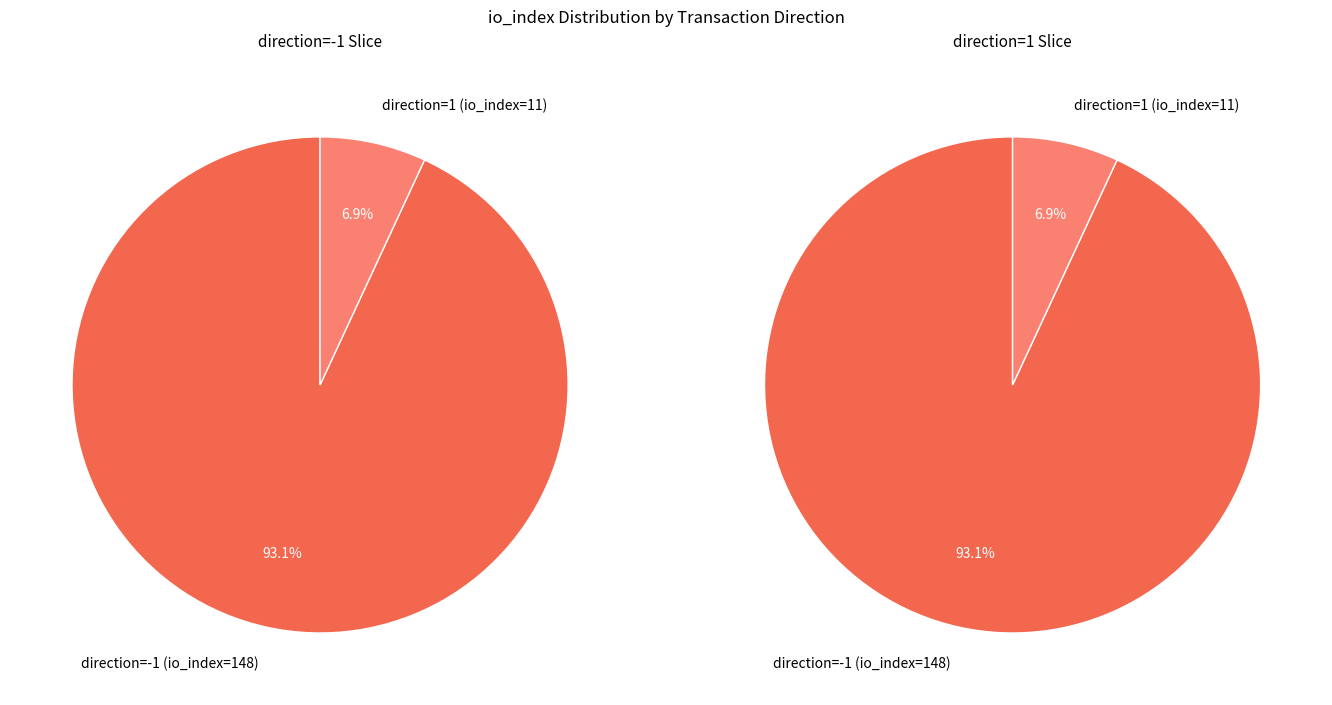

To the nearest percent, what portion does direction=-1 (io_index=148) represent?

93%